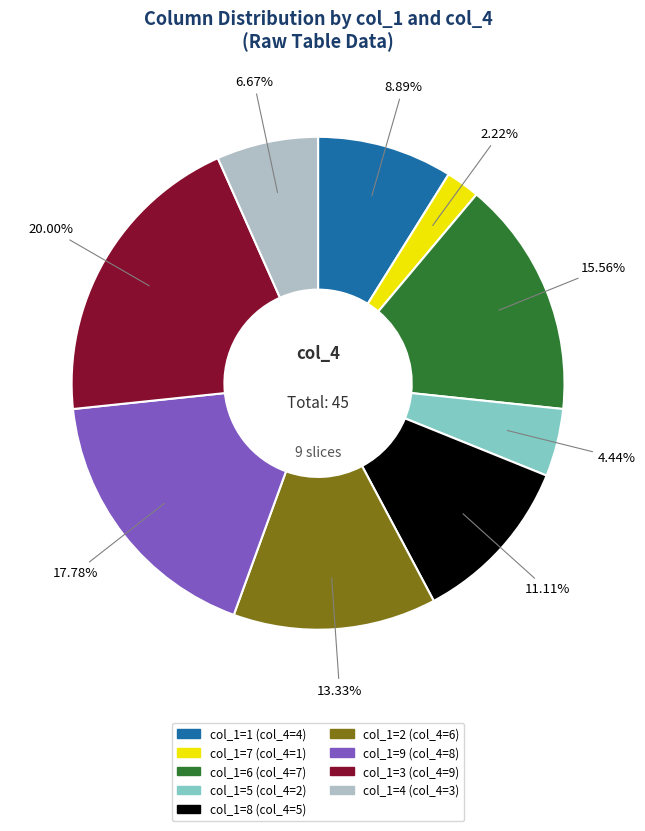

Does any single category account for the majority?

No